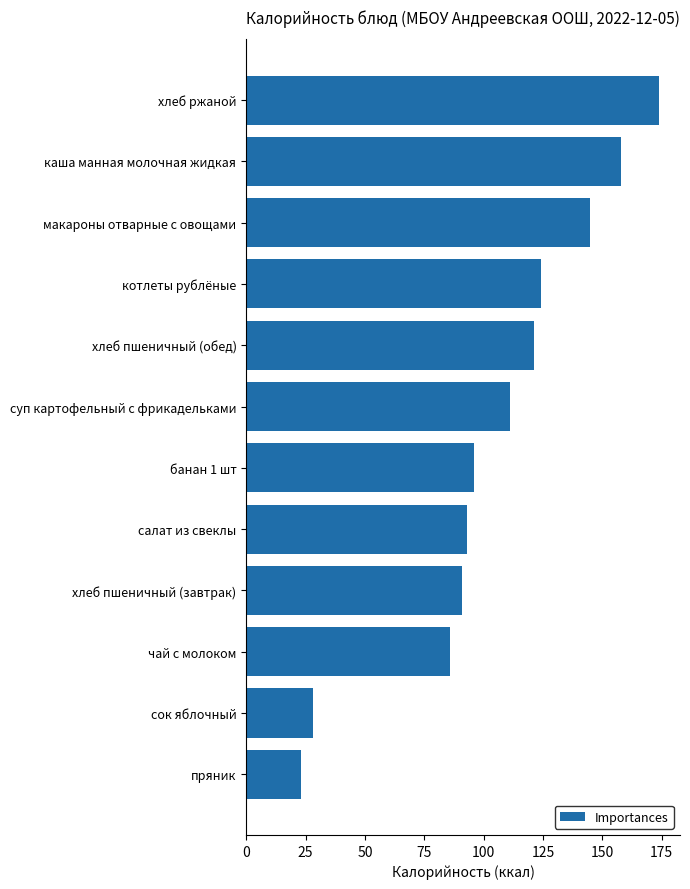

True or false: the data shows 185 at котлеты рублёные.

False